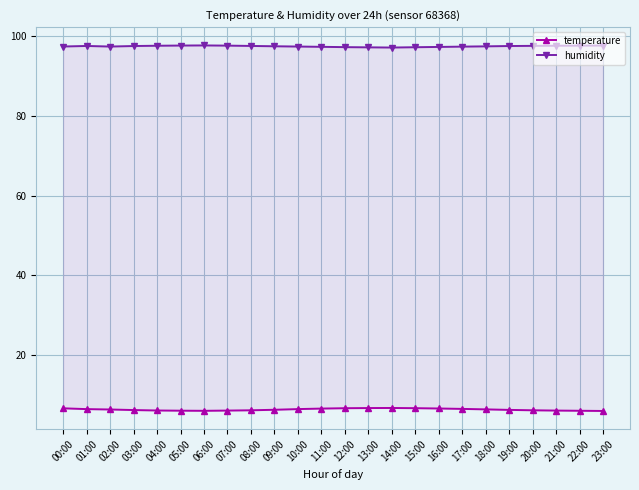

What is the sum of the humidity values at 13:00 and 09:00?

194.6